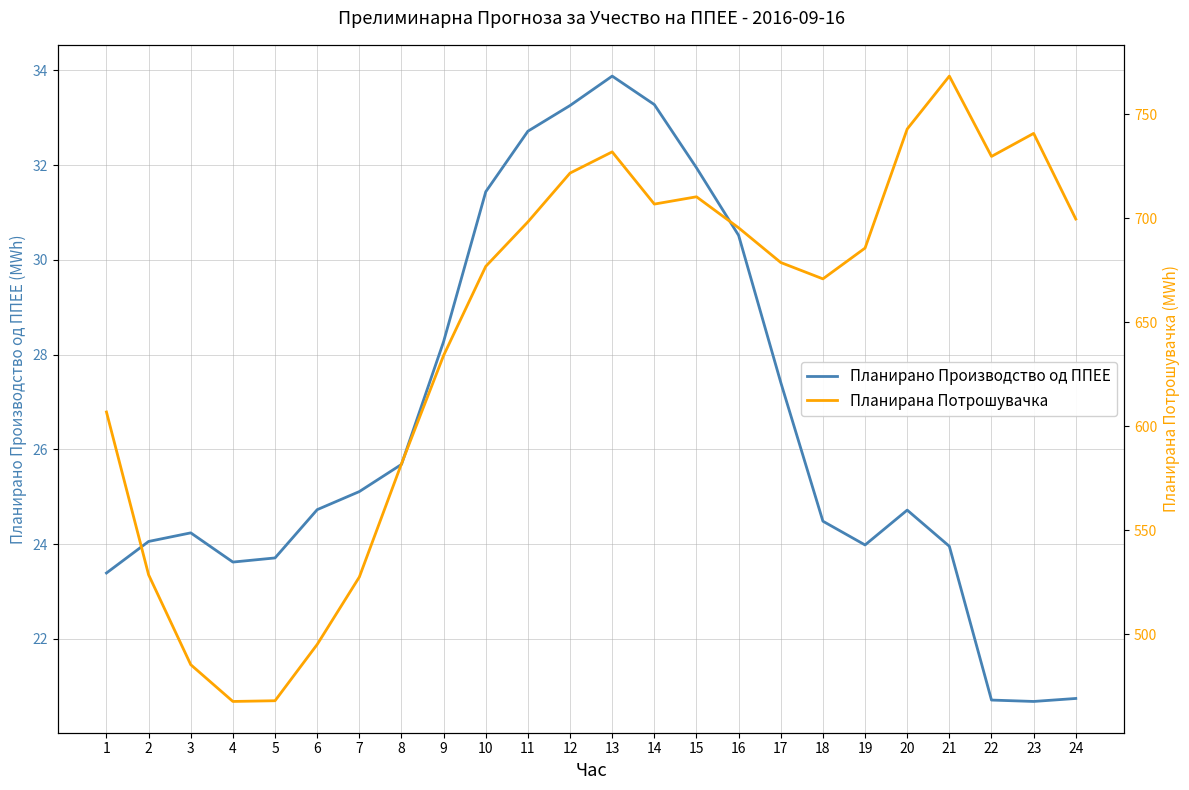

Which series has the largest range (max minus min)?

Планирана Потрошувачка